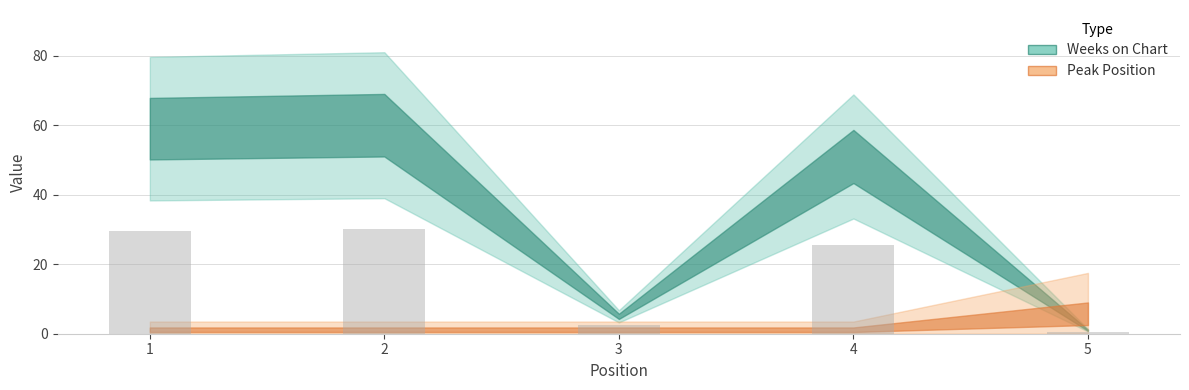

Reading left to right, what are all the values shown in this chart?

1=29.5	2=30.0	3=2.5	4=25.5	5=0.5